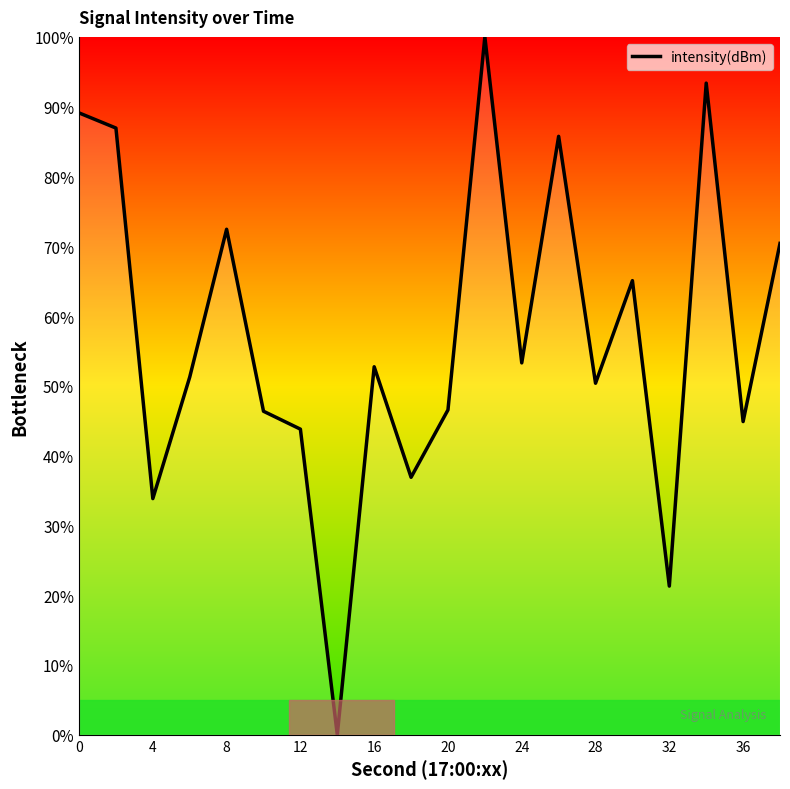

What is the difference between the maximum and minimum values?

100.0